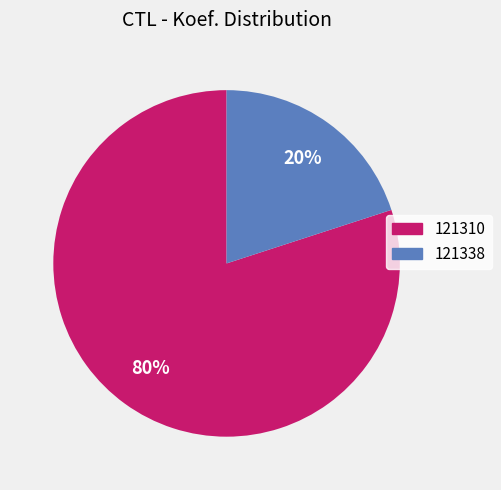

Which slice is the smallest?

121338